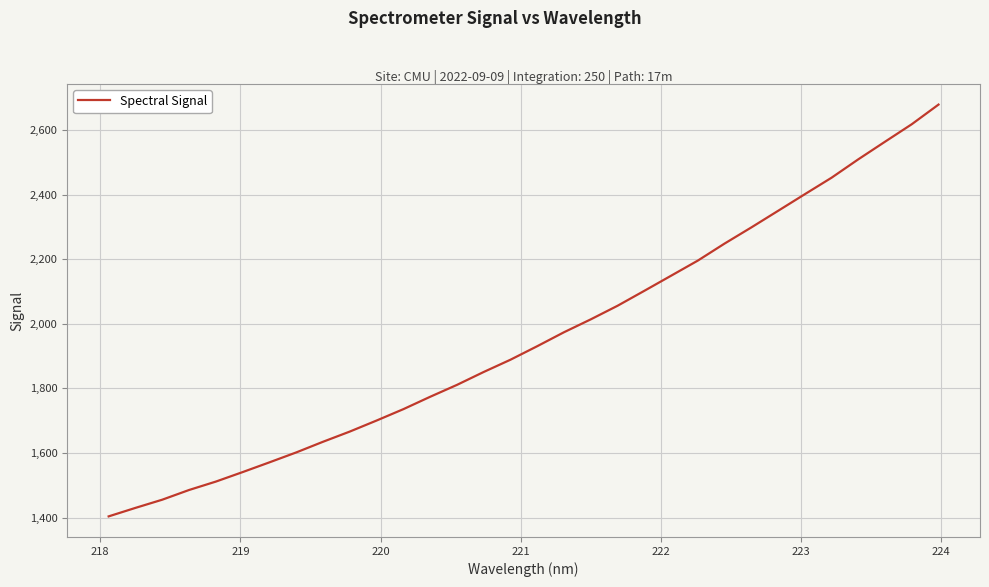

Reading left to right, list all the values displayed in this chart.

1403.6	1429.9	1455.2	1485.3	1511.3	1540.8	1570.9	1601.7	1634.7	1666.3	1700.5	1735.8	1774.1	1810.9	1850.9	1888.9	1930.8	1974.1	2014.0	2056.1	2102.3	2149.1	2196.0	2248.8	2298.8	2350.2	2401.7	2452.8	2509.8	2564.4	2618.6	2679.4